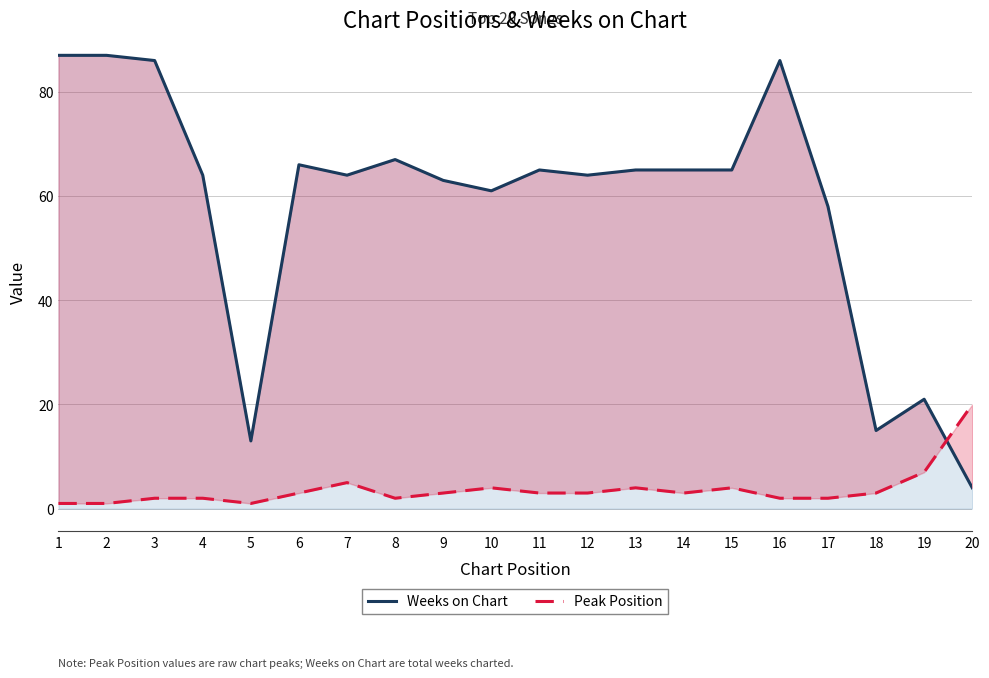

What is the smallest value displayed?

1